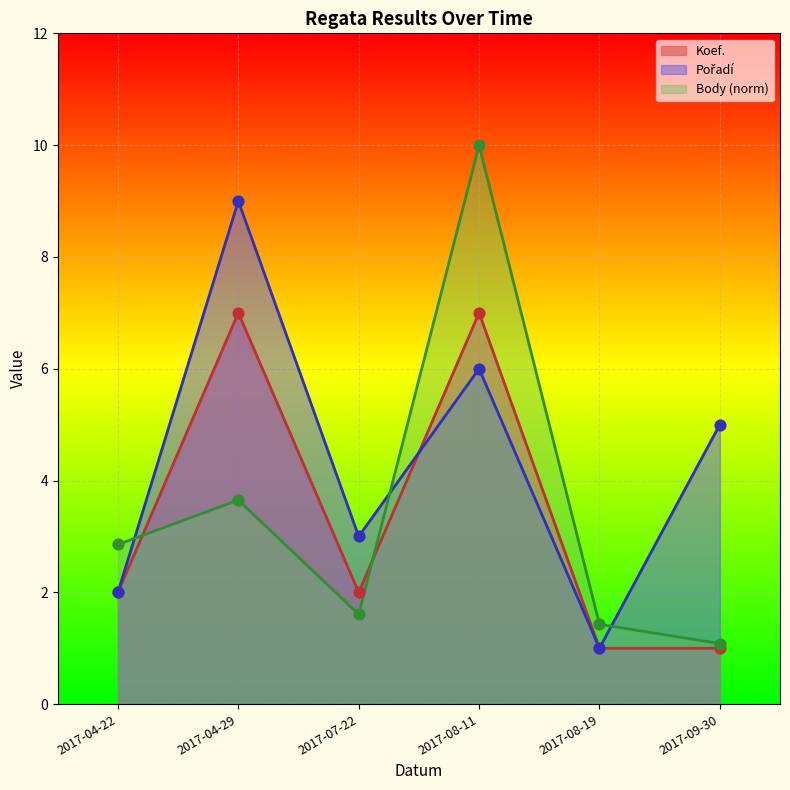

At which category is the sum across all series the highest?

2017-08-11